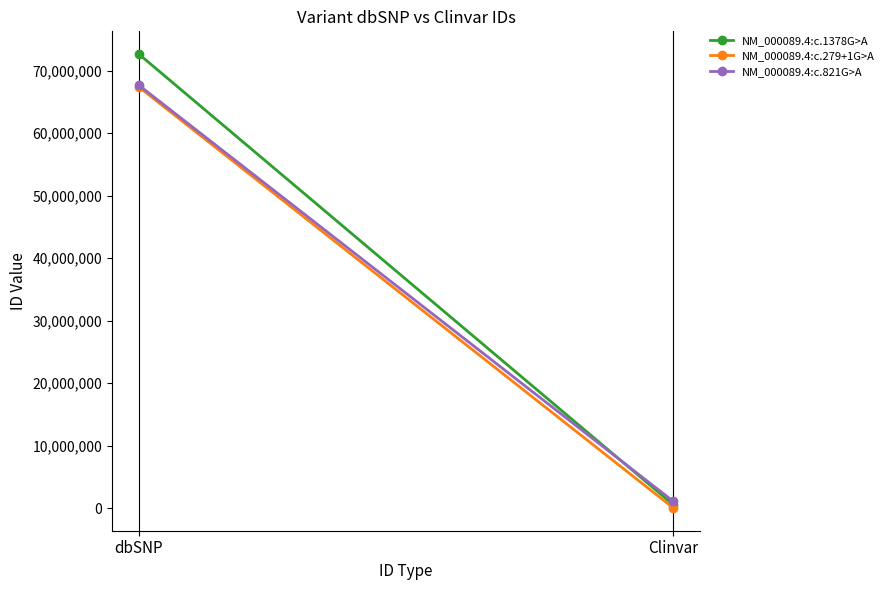

What is the difference between the maximum and minimum values in the NM_000089.4:c.279+1G>A series?

67380983